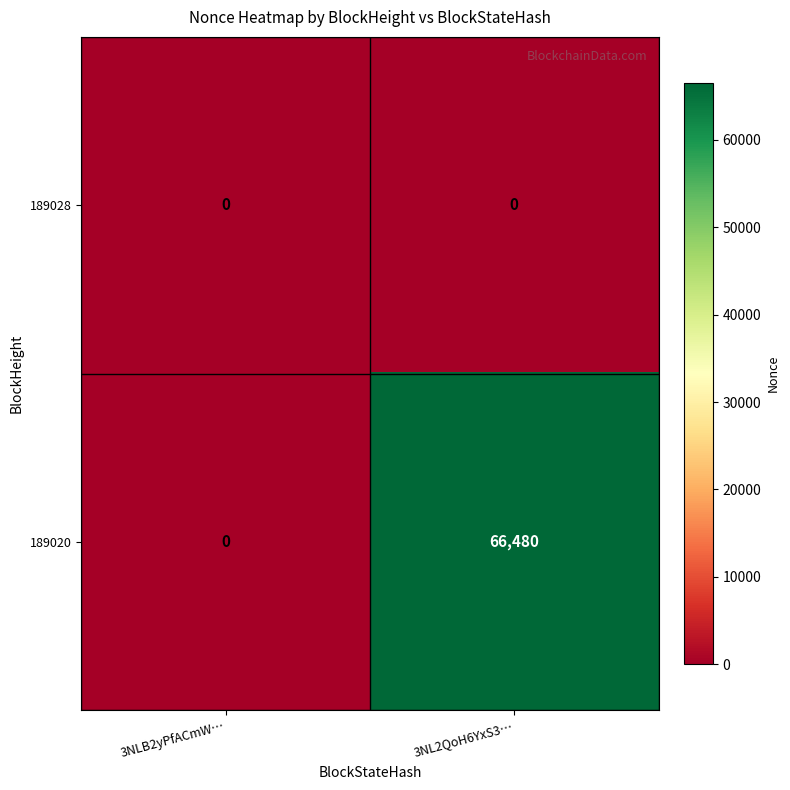

Between 3NLB2yPfACmW… and 3NL2QoH6YxS3…, which series saw the biggest shift?

189020